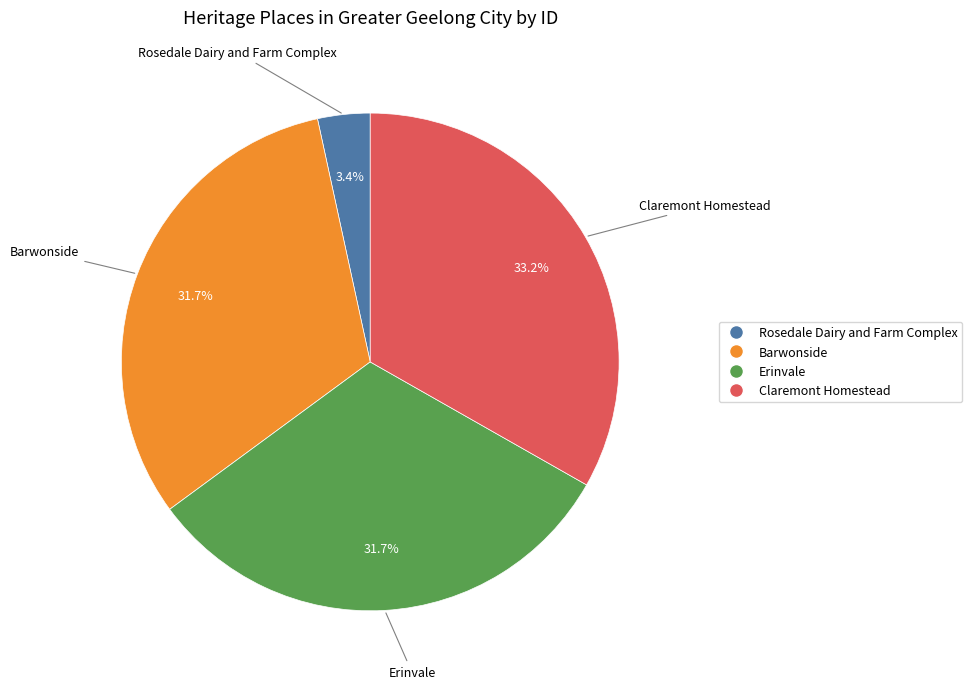

To the nearest percent, what percentage of the pie is Rosedale Dairy and Farm Complex?

3%